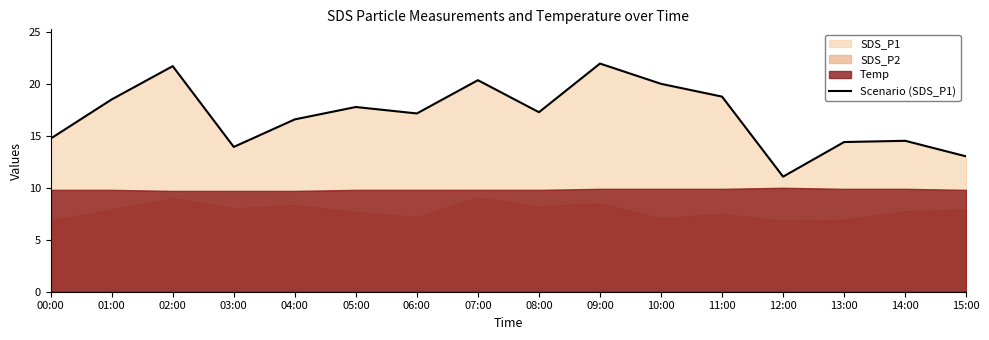

Between 12:00 and 02:00, which is larger?

02:00